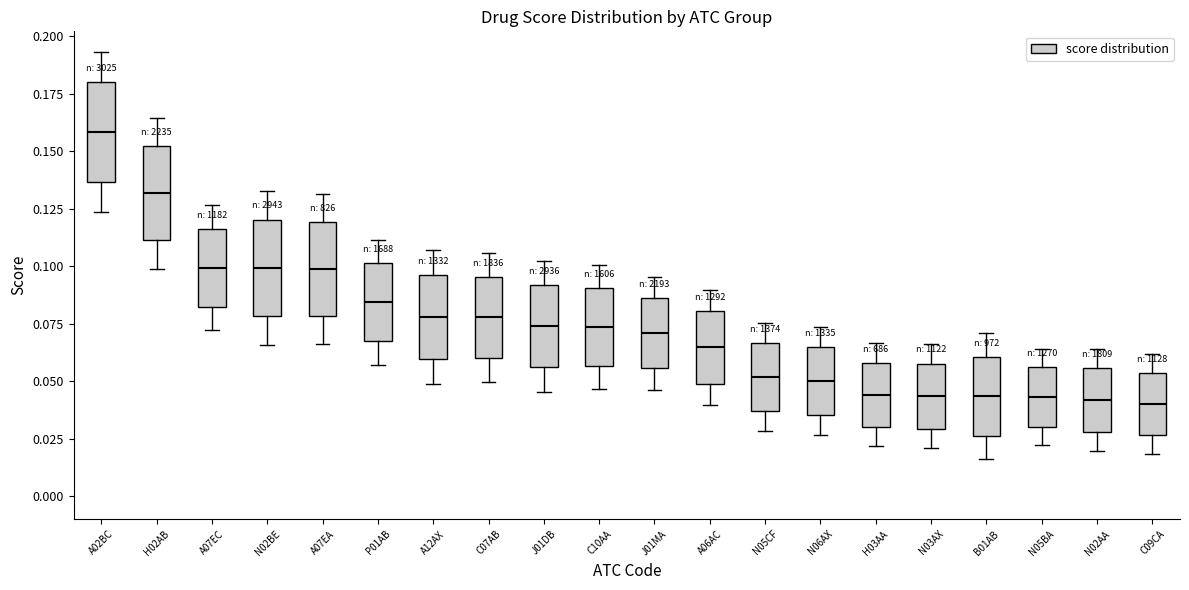

Where does the median line of the box for A07EC sit on the y-axis? The values are not printed on the chart, so give them approximately, as read against the axis.

0.100